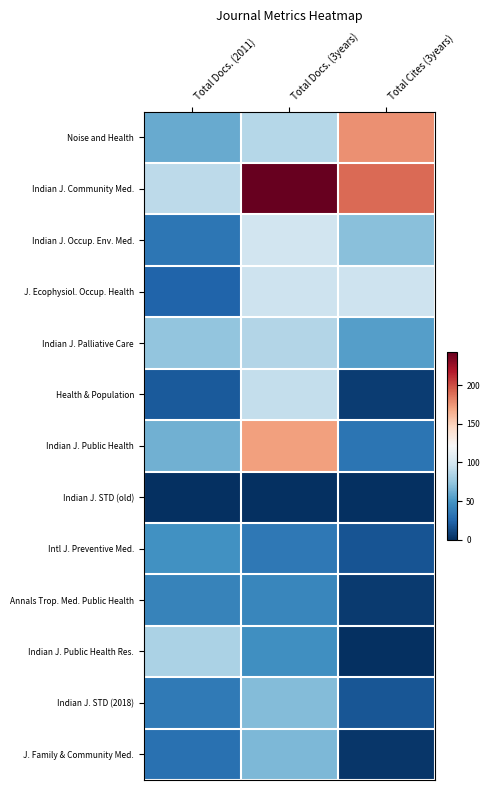

What is the maximum value shown in the chart?

243